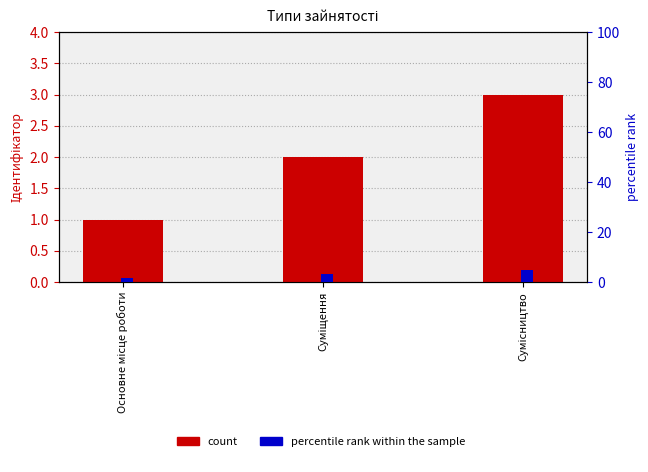

Reading left to right, what are all the values shown in this chart?

count: 1.0	2.0	3.0
percentile rank within the sample: 1.7	3.3	5.0